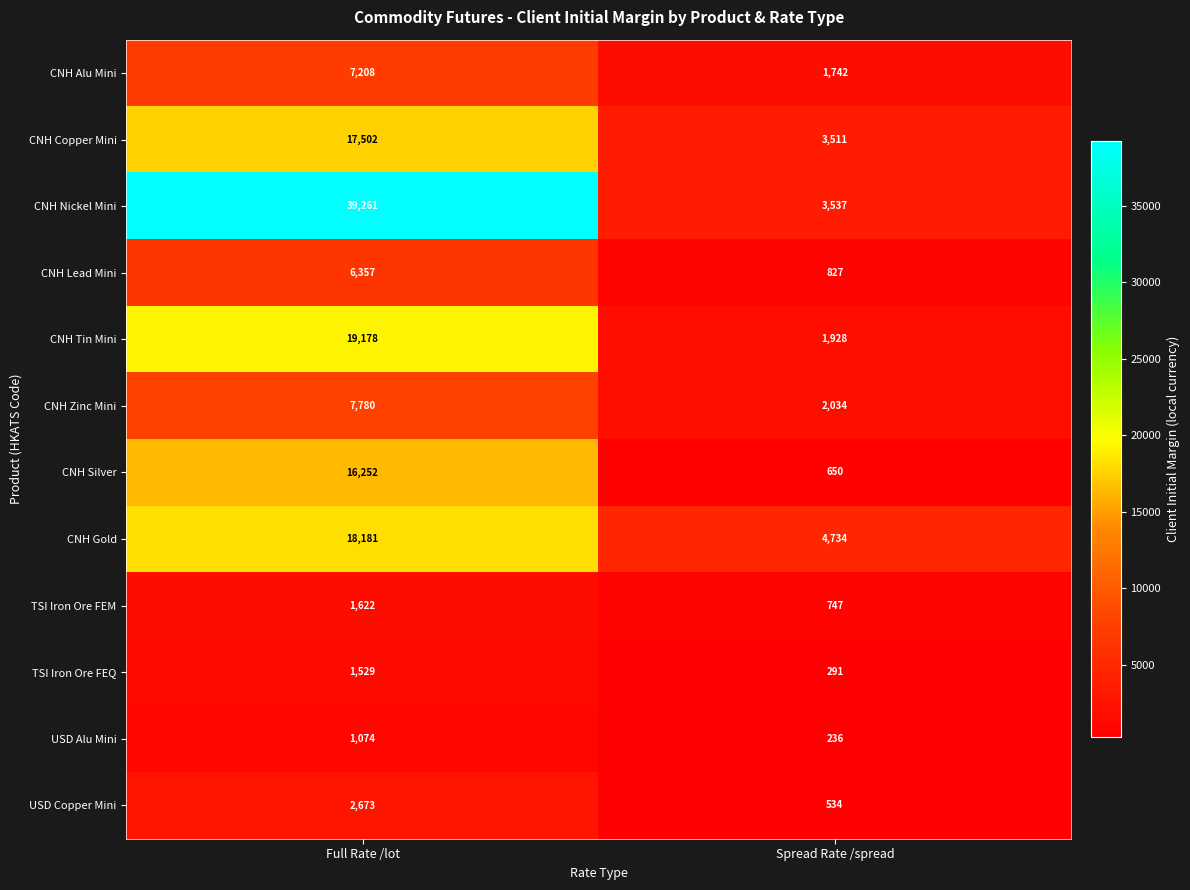

What is the lowest value of the CNH Nickel Mini series?

3537